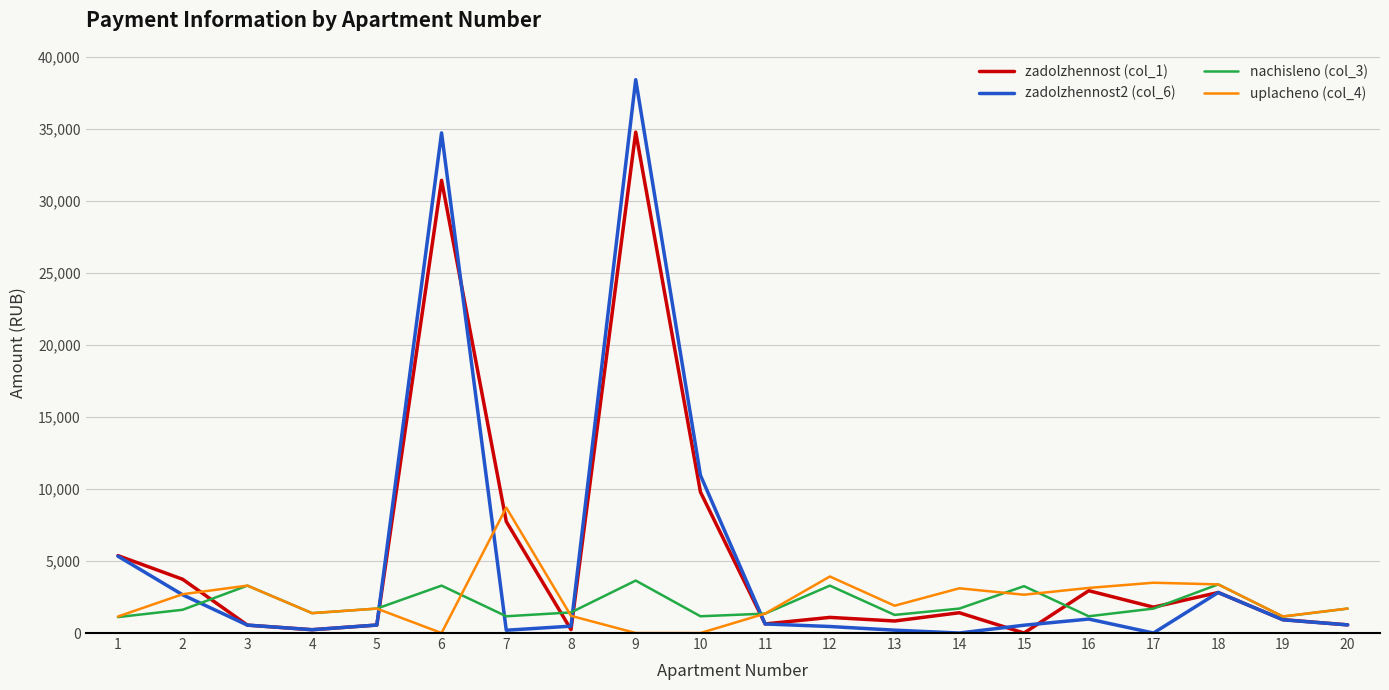

How many series are shown in this chart?

4